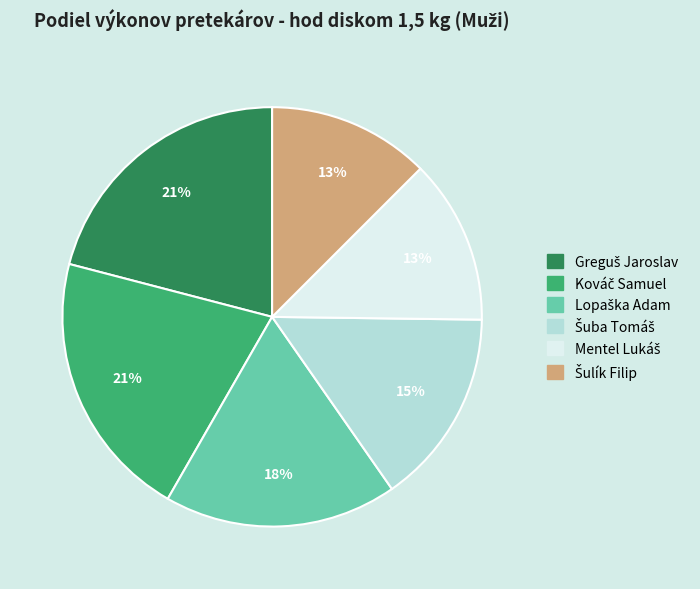

To the nearest percent, what is the difference between the largest and smallest slice percentages?

8%